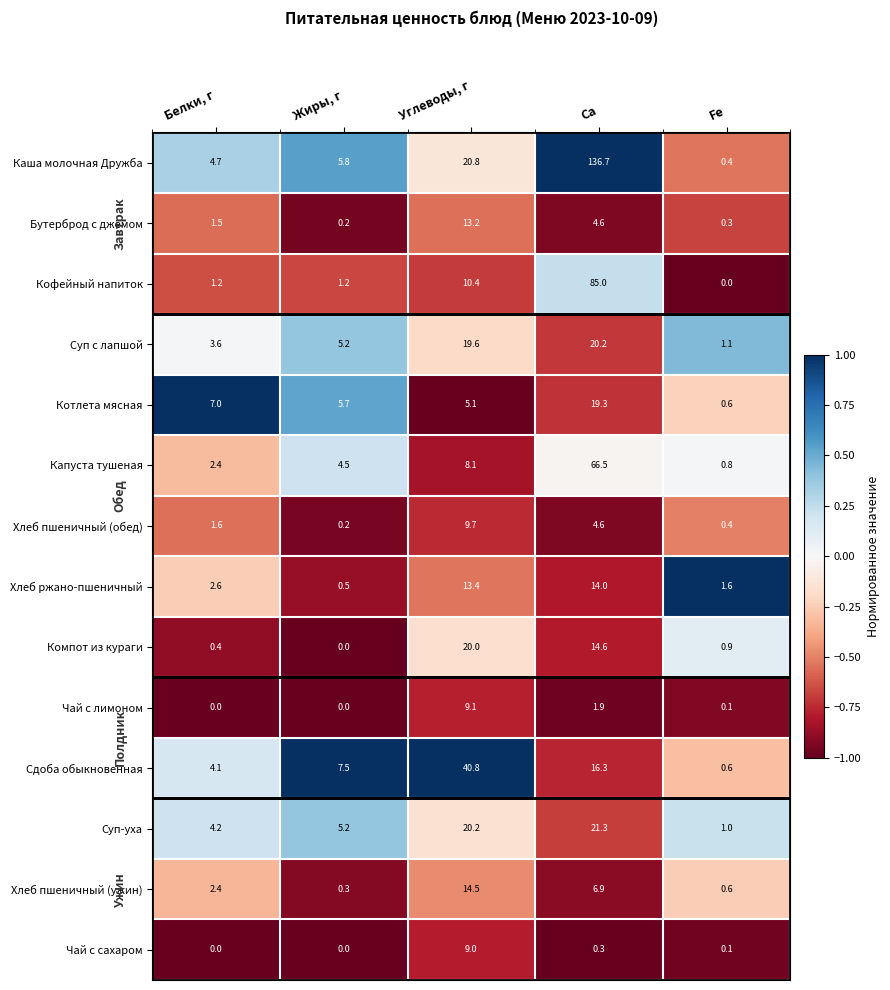

Read the Хлеб ржано-пшеничный value at Белки, г.

2.6